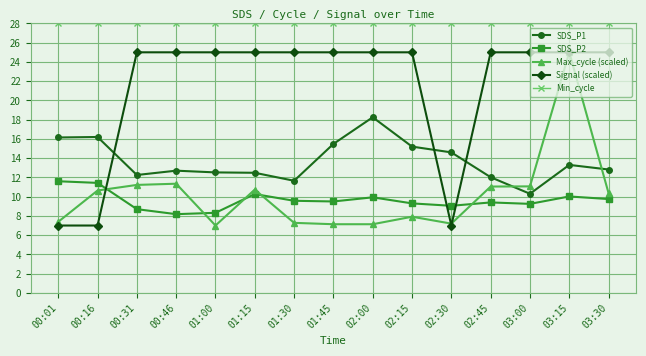

What is the label of the 1st point from the left?

00:01